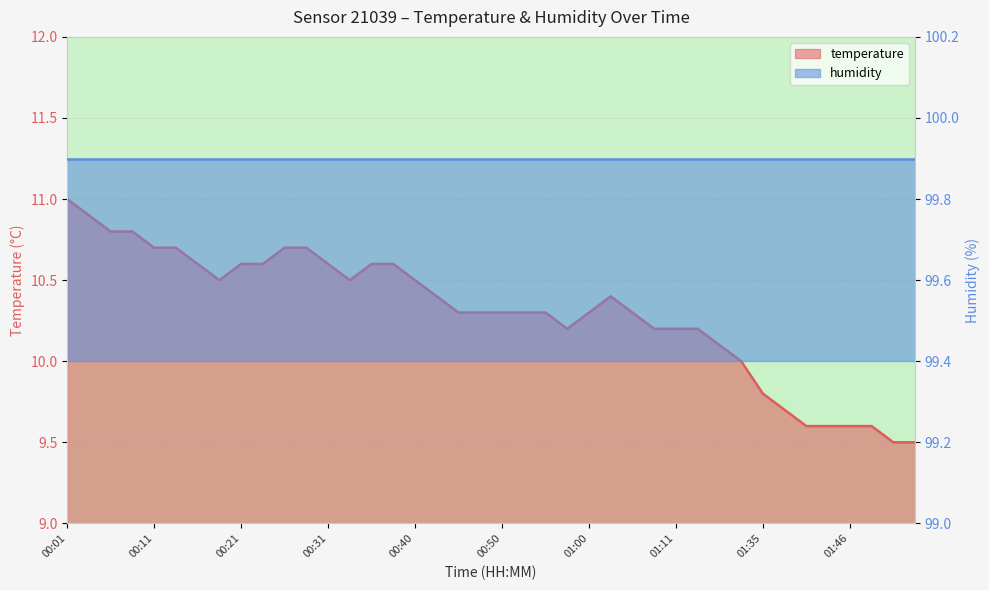

What is the sum of the values at 01:41 and 00:58?

19.8